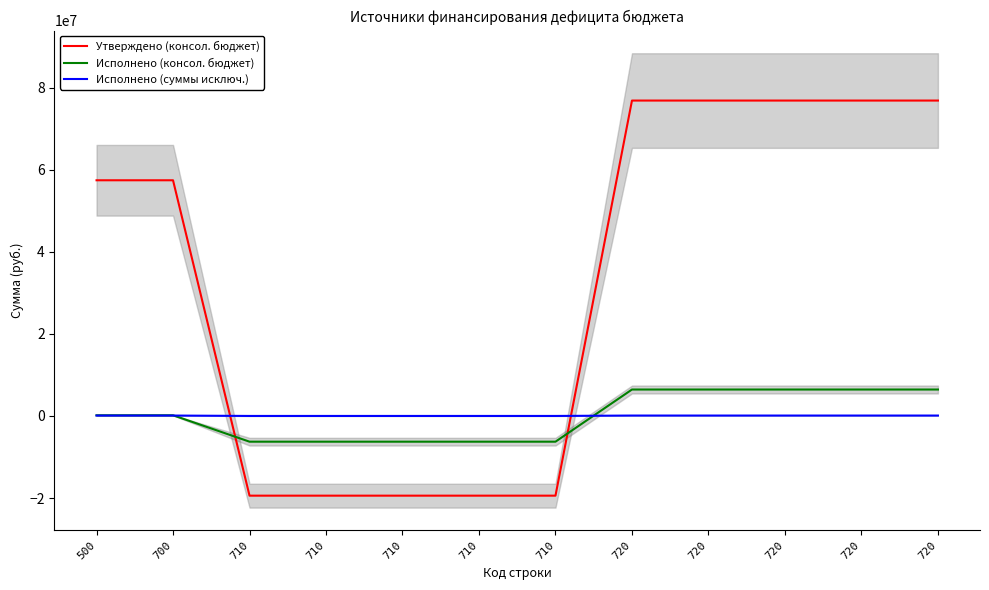

What are all the series names shown in the legend?

Утверждено (консол. бюджет), Исполнено (консол. бюджет), Исполнено (суммы исключ.)